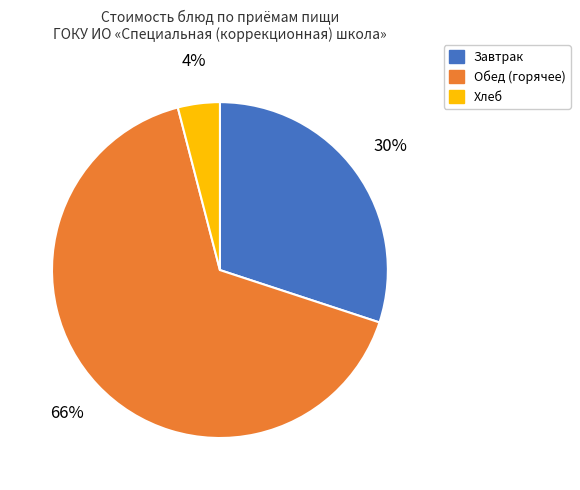

How many segments does this pie chart have?

3